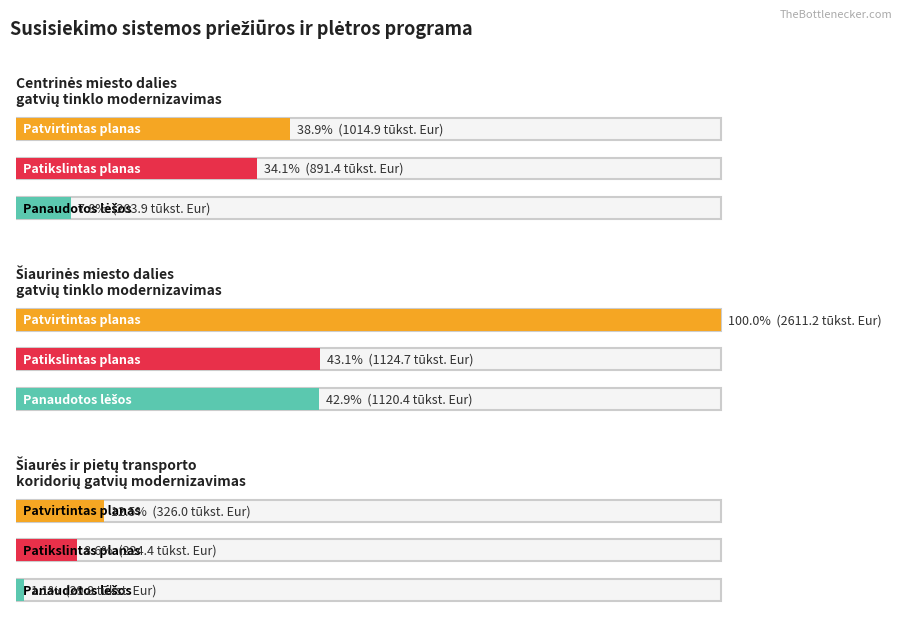

How many values in the 2018 m. panaudotos lėšos series are below 203?

1